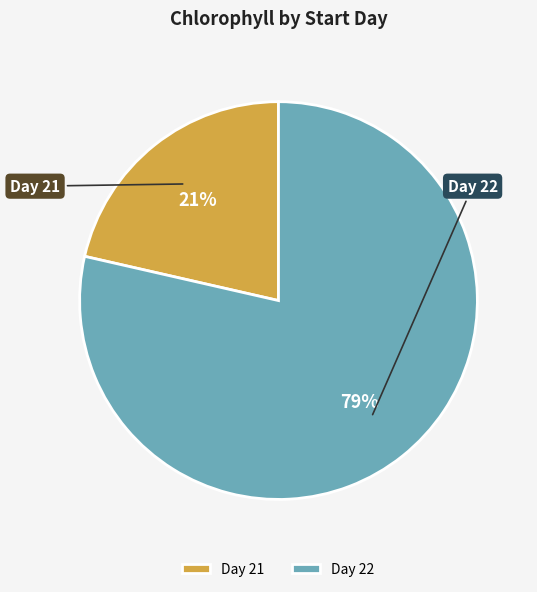

To the nearest percent, what portion does Day 22 represent?

79%